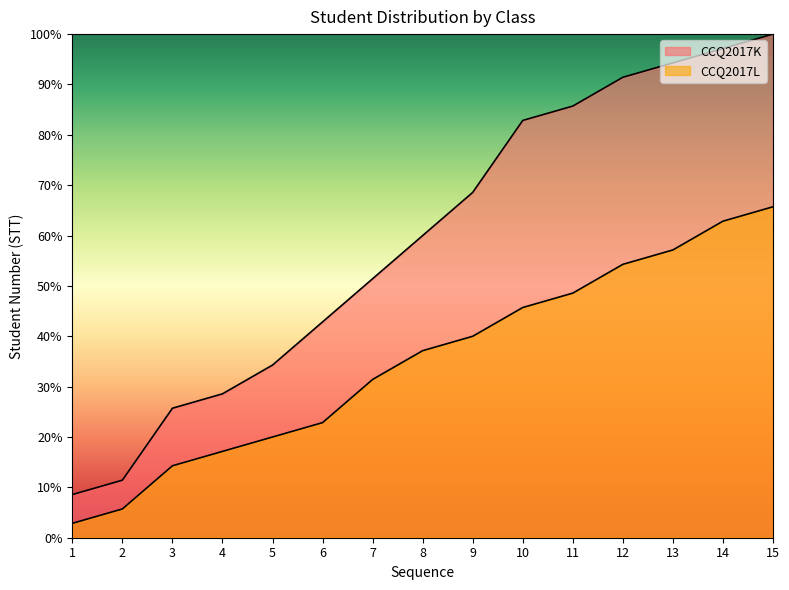

Between 1 and 12, which is larger?

12